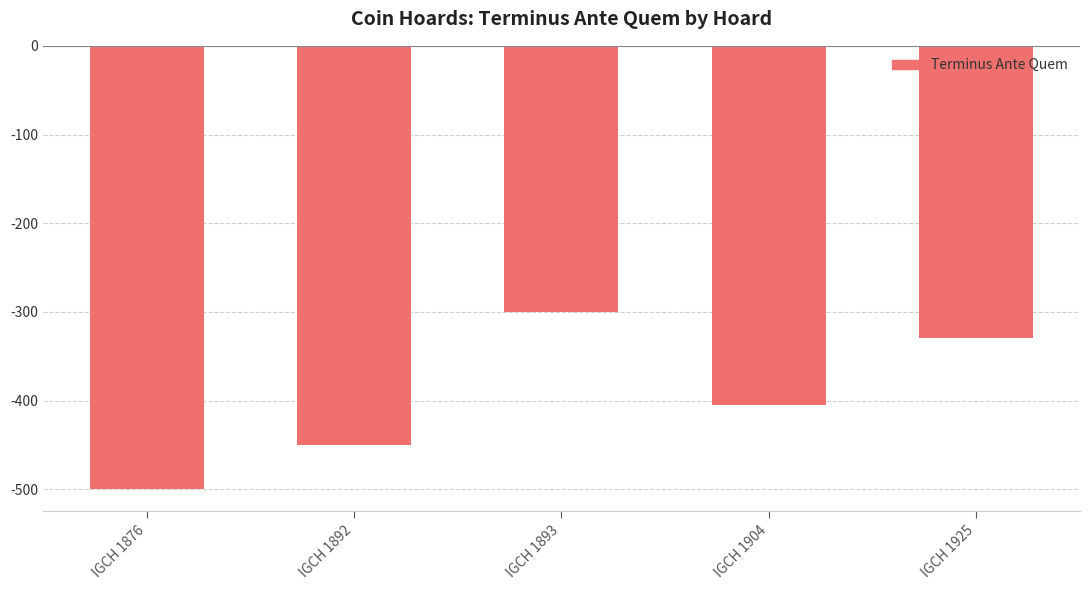

How many values exceed -405?

2